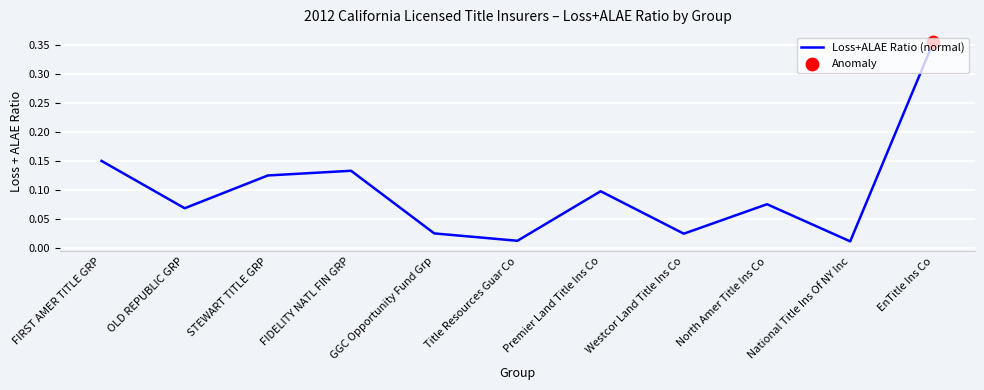

Between FIDELITY NATL FIN GRP and STEWART TITLE GRP, which is larger?

FIDELITY NATL FIN GRP